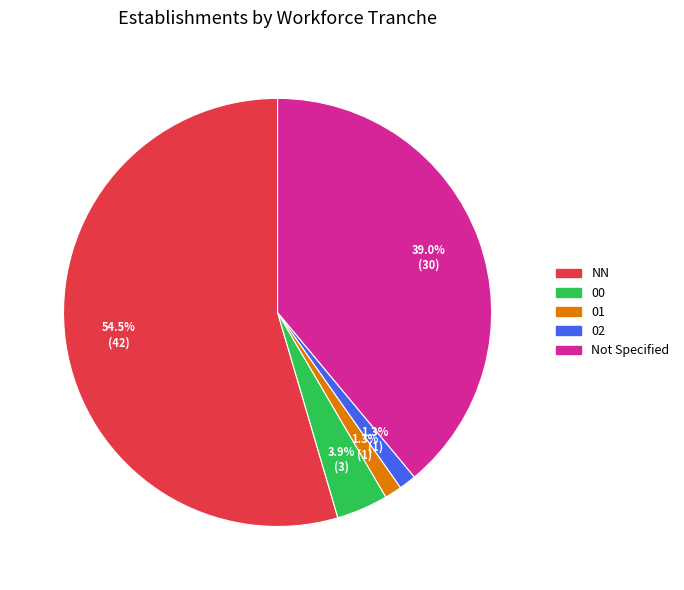

How many segments does this pie chart have?

5